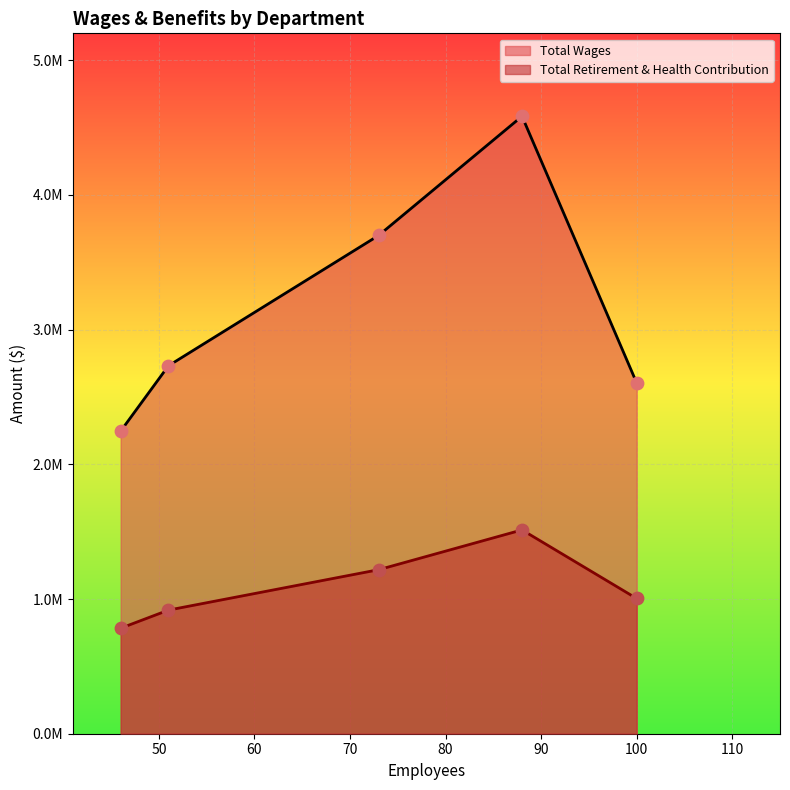

At how many categories does at least one series exceed 3842291?

1